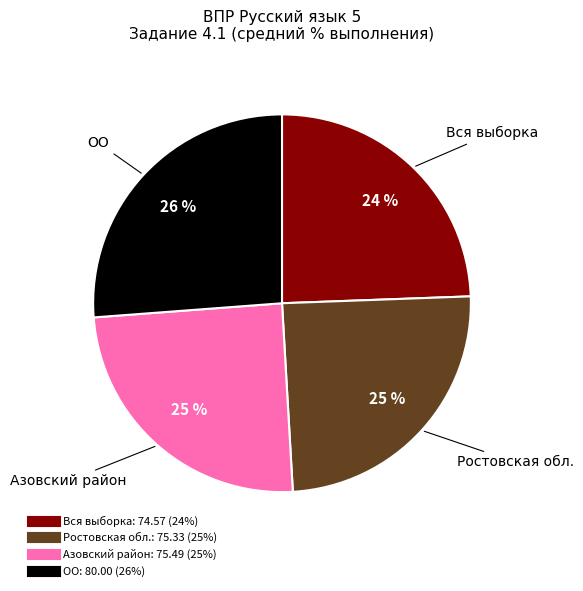

Is it true that Азовский район is 25% of the pie?

True